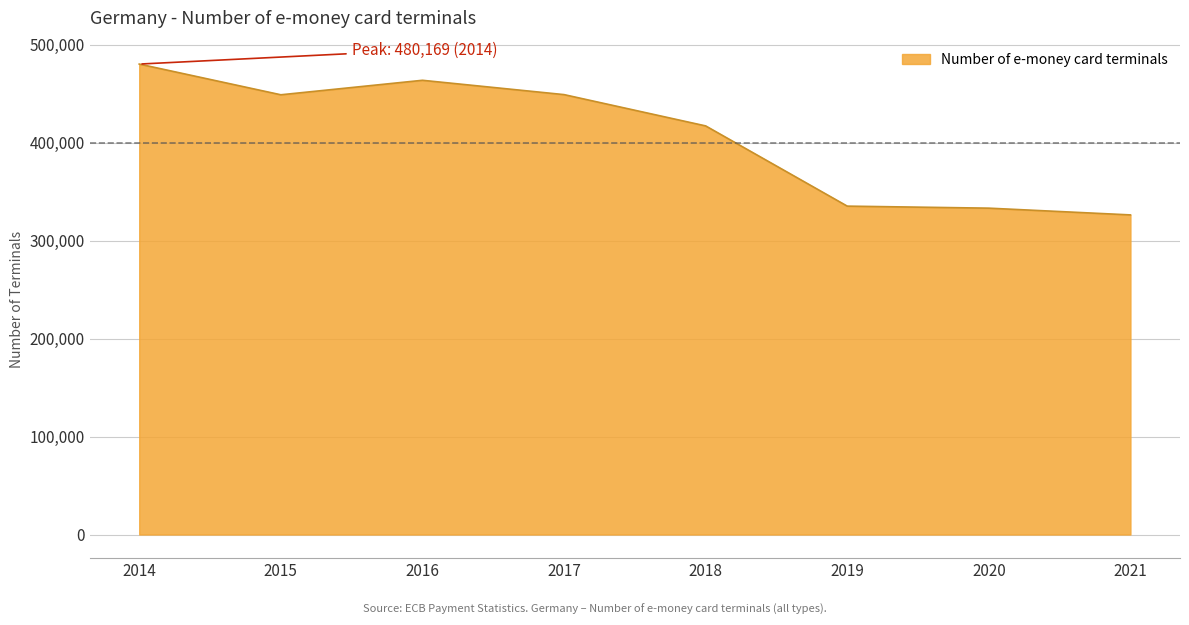

What is the sum of the values at 2020 and 2017?

782104